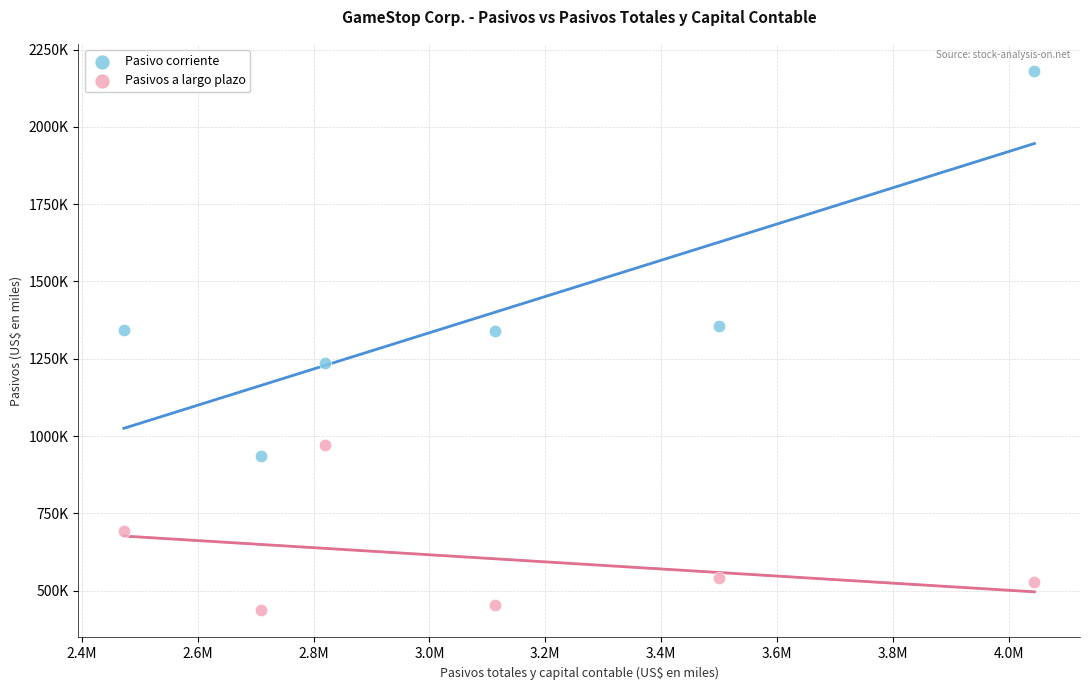

Which series contains the highest Y value?

Pasivo corriente